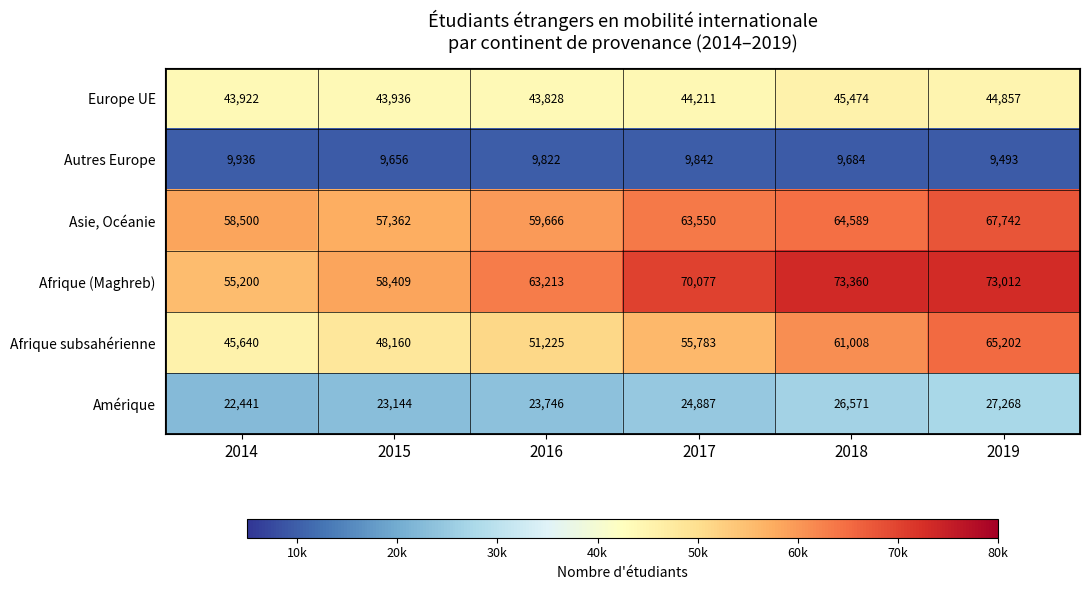

True or false: Asie, Océanie has a value of 87370 at 2015.

False